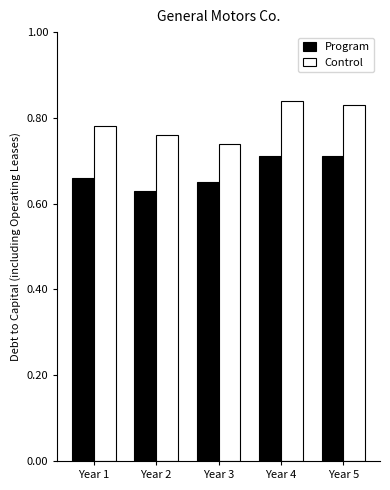

Rank the series by their average value, from lowest to highest.

Program, Control